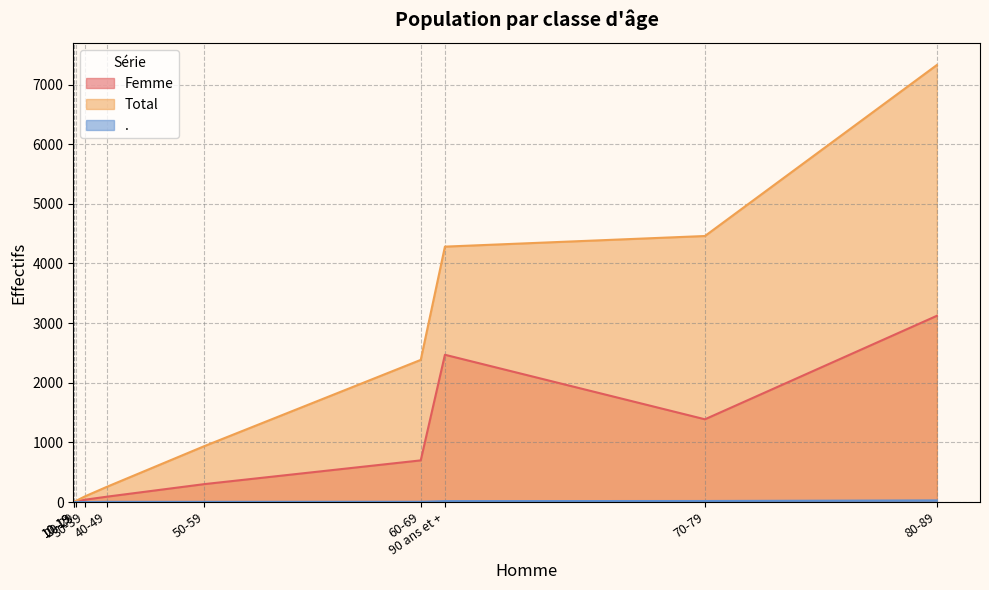

Where does the . series first go above 3?

60-69